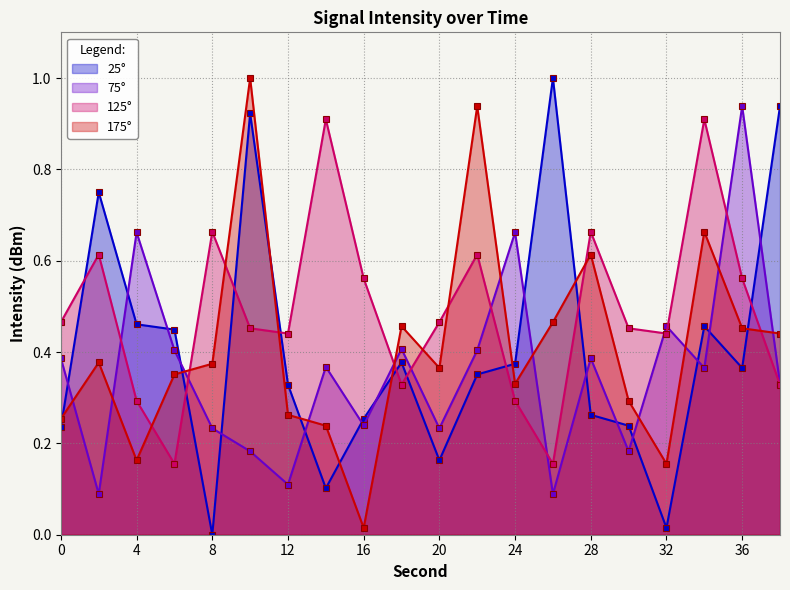

Reading left to right, what are all the values shown in this chart?

7h00m: 0.2	0.7	0.5	0.4	0.0	0.9	0.3	0.1	0.3	0.4	0.2	0.4	0.4	1.0	0.3	0.2	0.0	0.5	0.4	0.9
7h01m: 0.4	0.1	0.7	0.4	0.2	0.2	0.1	0.4	0.2	0.4	0.2	0.4	0.7	0.1	0.4	0.2	0.5	0.4	0.9	0.3
7h00m_b: 0.5	0.6	0.3	0.2	0.7	0.5	0.4	0.9	0.6	0.3	0.5	0.6	0.3	0.2	0.7	0.5	0.4	0.9	0.6	0.3
7h00m_c: 0.3	0.4	0.2	0.4	0.4	1.0	0.3	0.2	0.0	0.5	0.4	0.9	0.3	0.5	0.6	0.3	0.2	0.7	0.5	0.4